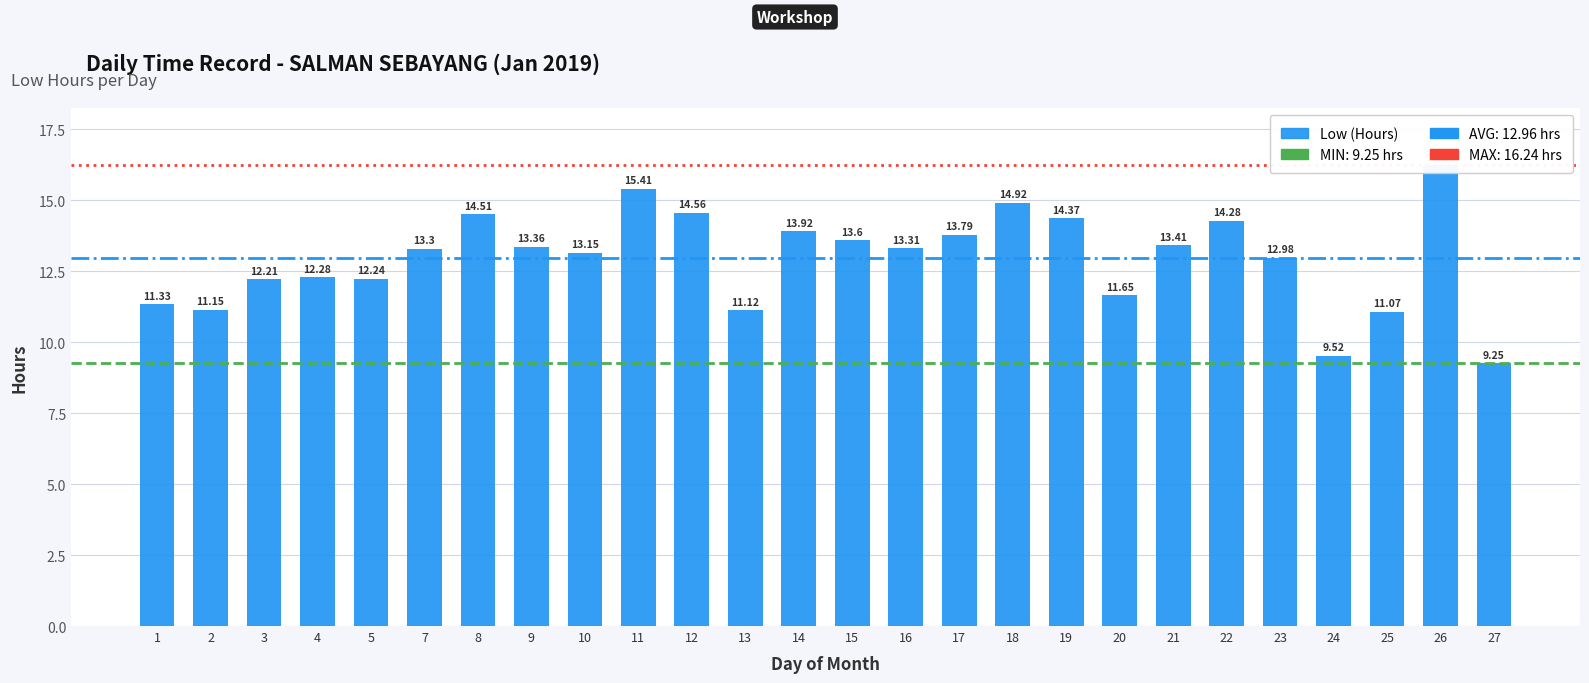

The chart shows a value of 11.7 at 20. True or false?

True